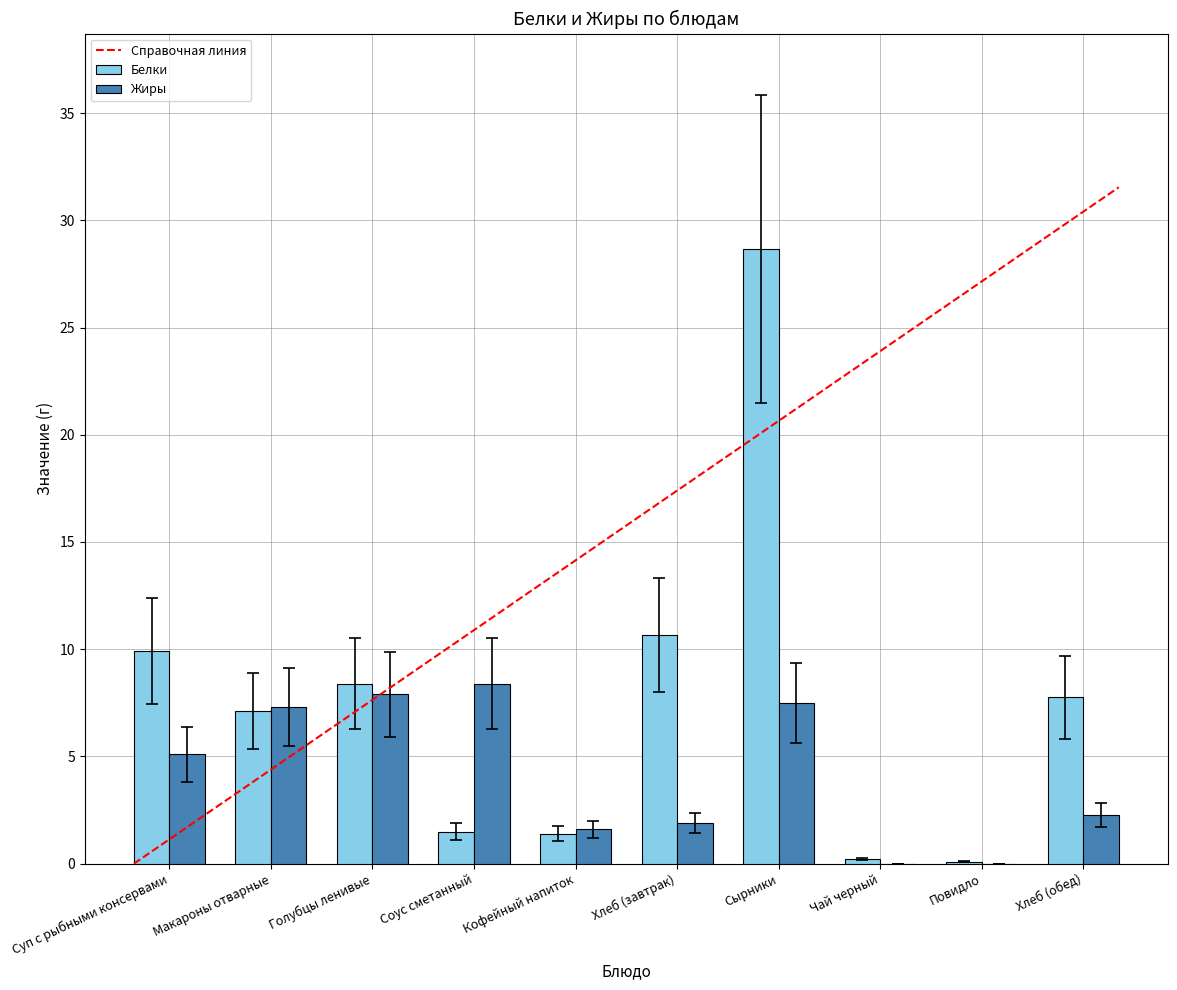

Which series has the largest total across all categories?

Белки